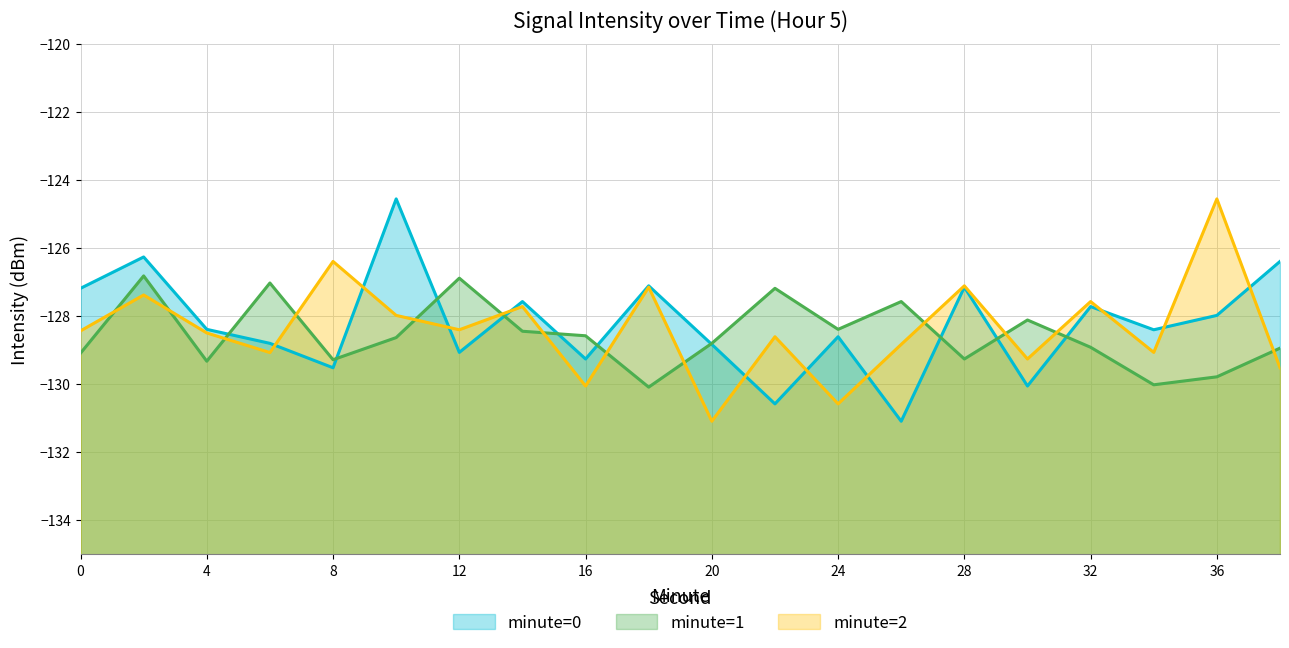

In minute=1 (line), how many points are lower than both neighbors (excluding endpoints)?

6